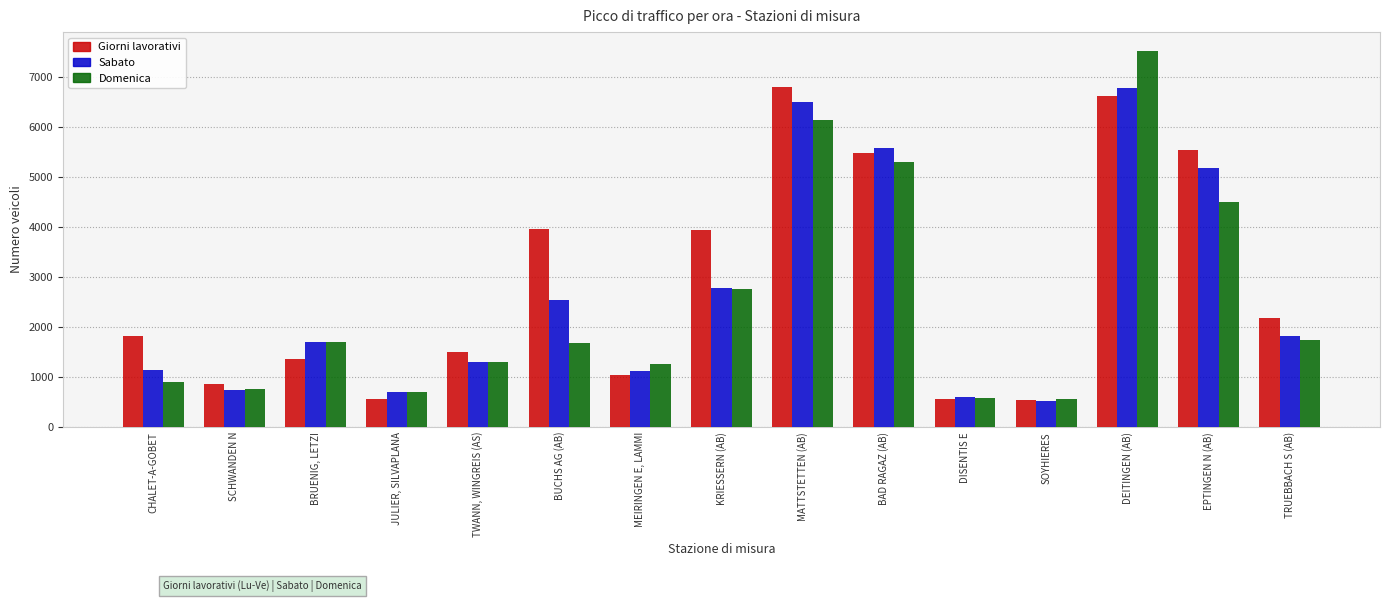

What is the sum of all Sabato values?

39046